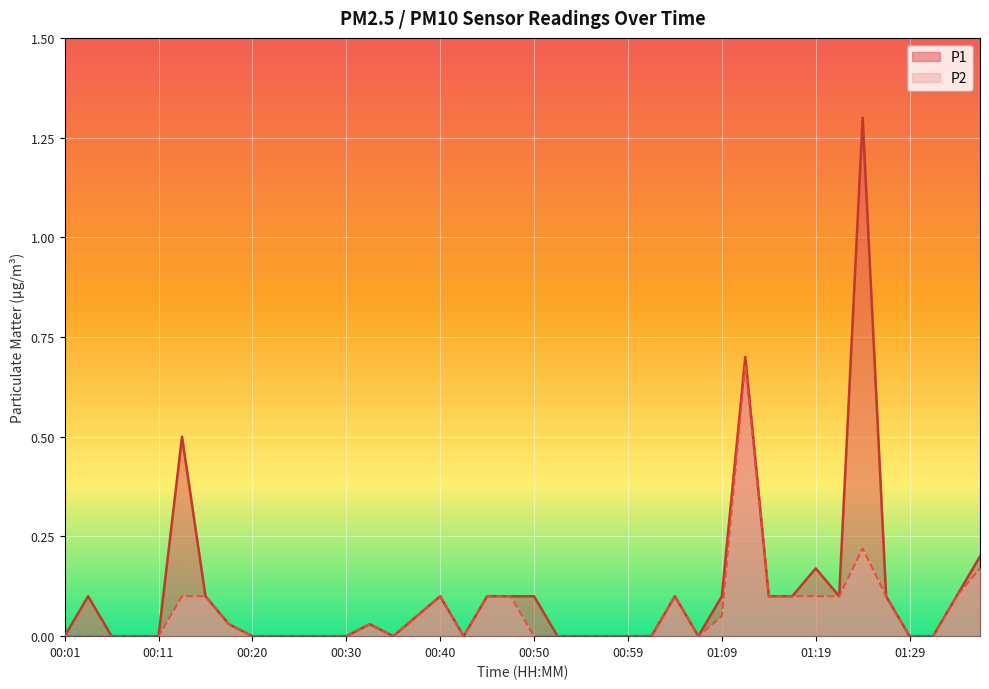

How many interior local valleys does the P2 series have?

3